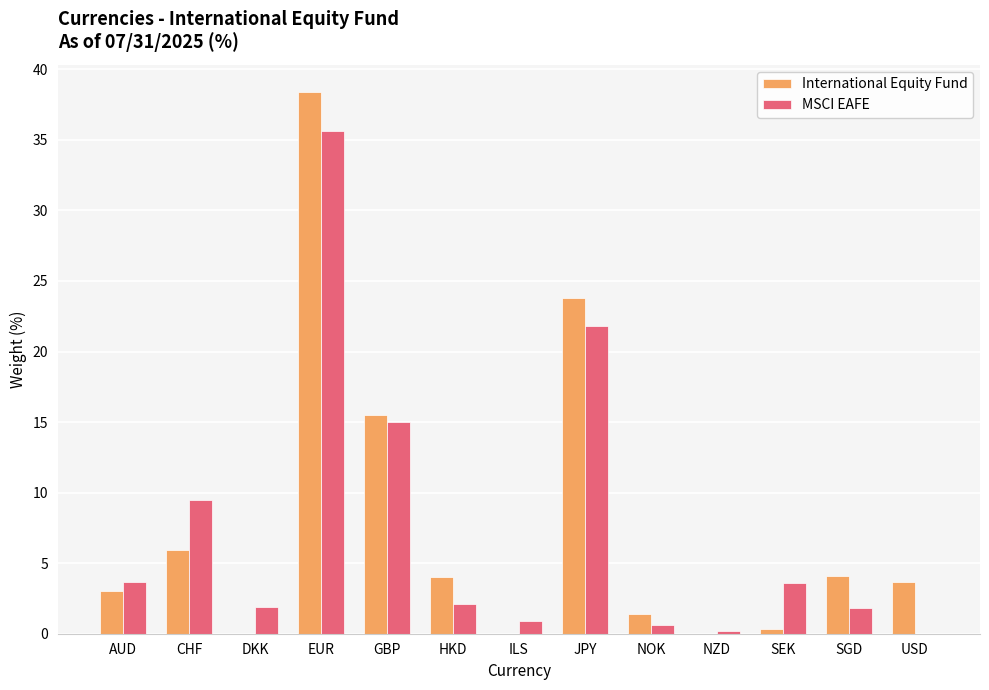

At which label does MSCI EAFE first exceed 2?

AUD